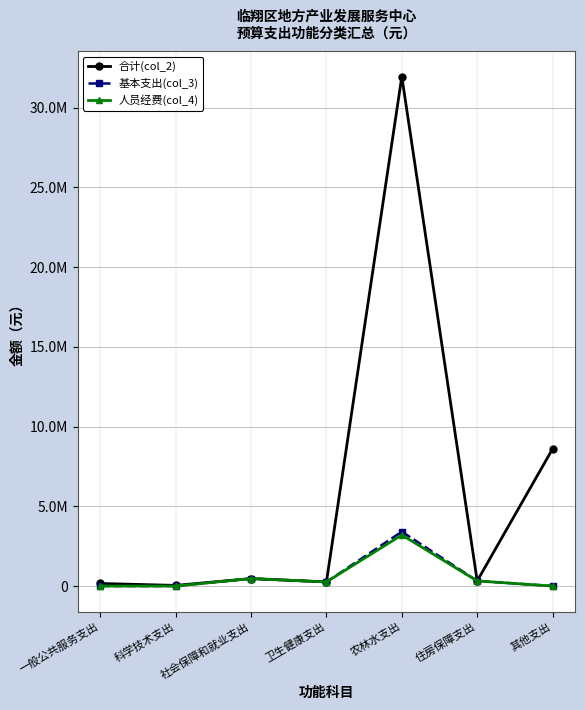

True or false: 基本支出(col_3) and 人员经费(col_4) intersect in this chart.

False